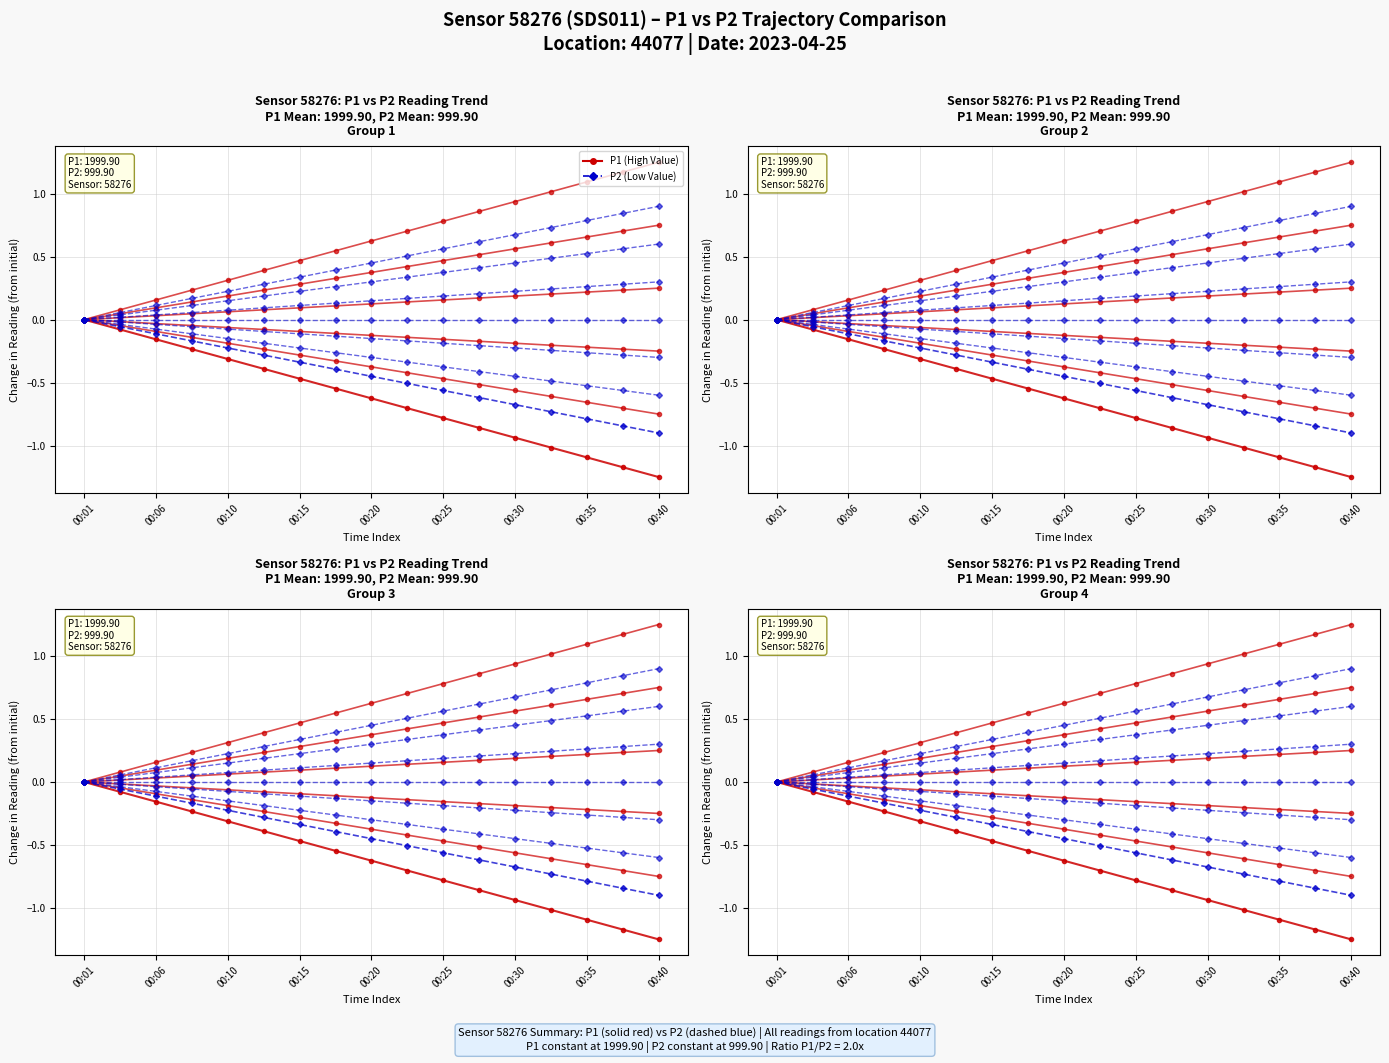

What is the total value across all series at 00:25?

-0.7